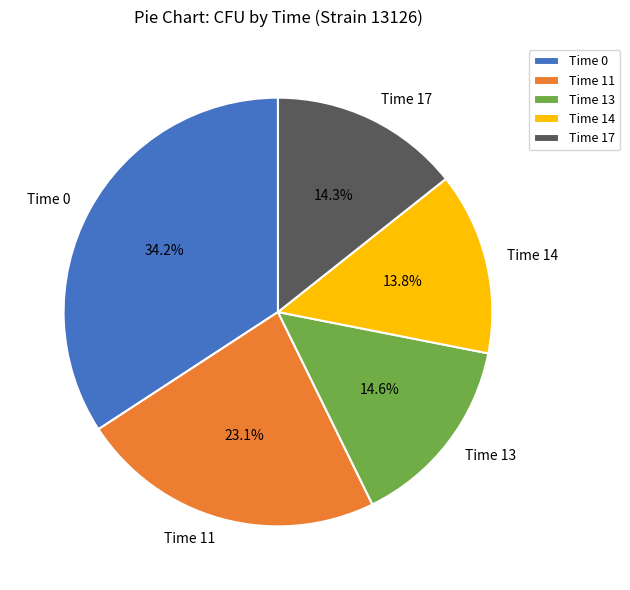

Approximately how many times larger is the value at Time 17 compared to Time 13?

1.0